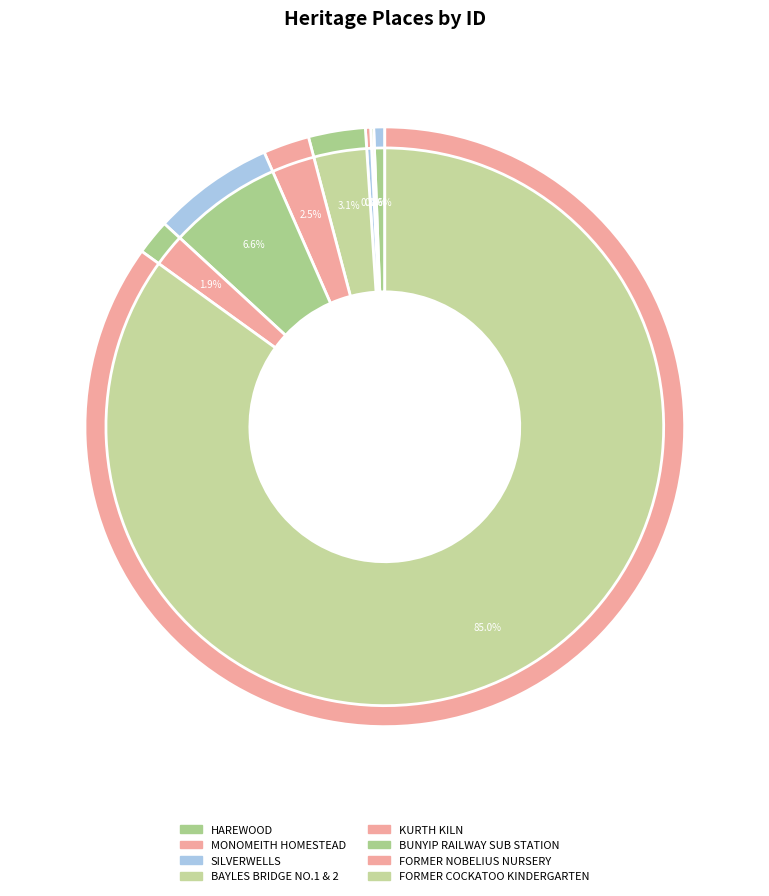

Which slice is the largest?

FORMER COCKATOO KINDERGARTEN